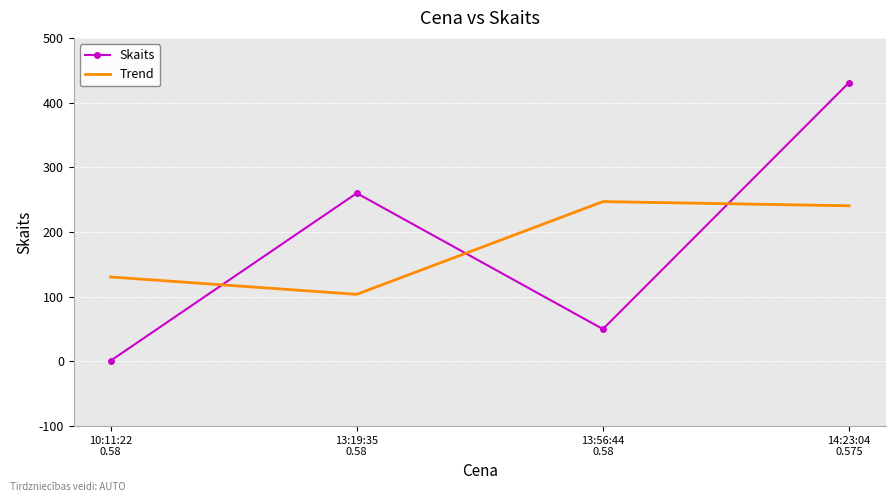

Rank the categories by Skaits value from highest to lowest.

14:23:04
0.575, 13:19:35
0.58, 13:56:44
0.58, 10:11:22
0.58